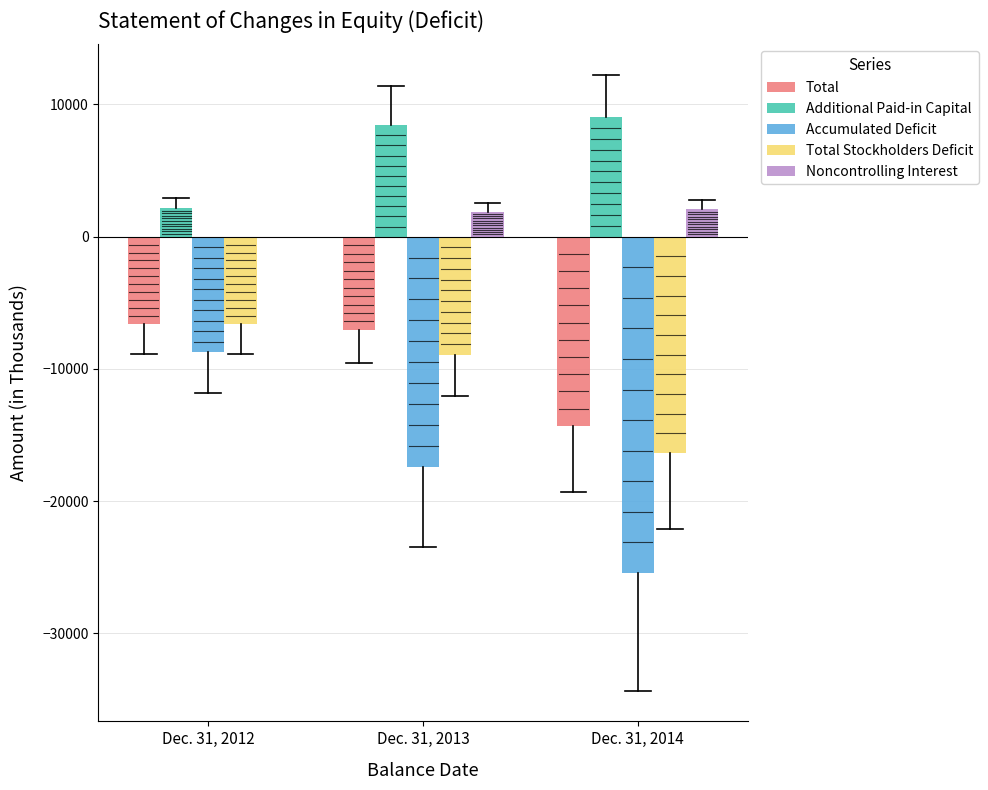

The value of Additional Paid-in Capital at Dec. 31, 2013 is 8435. True or false?

True